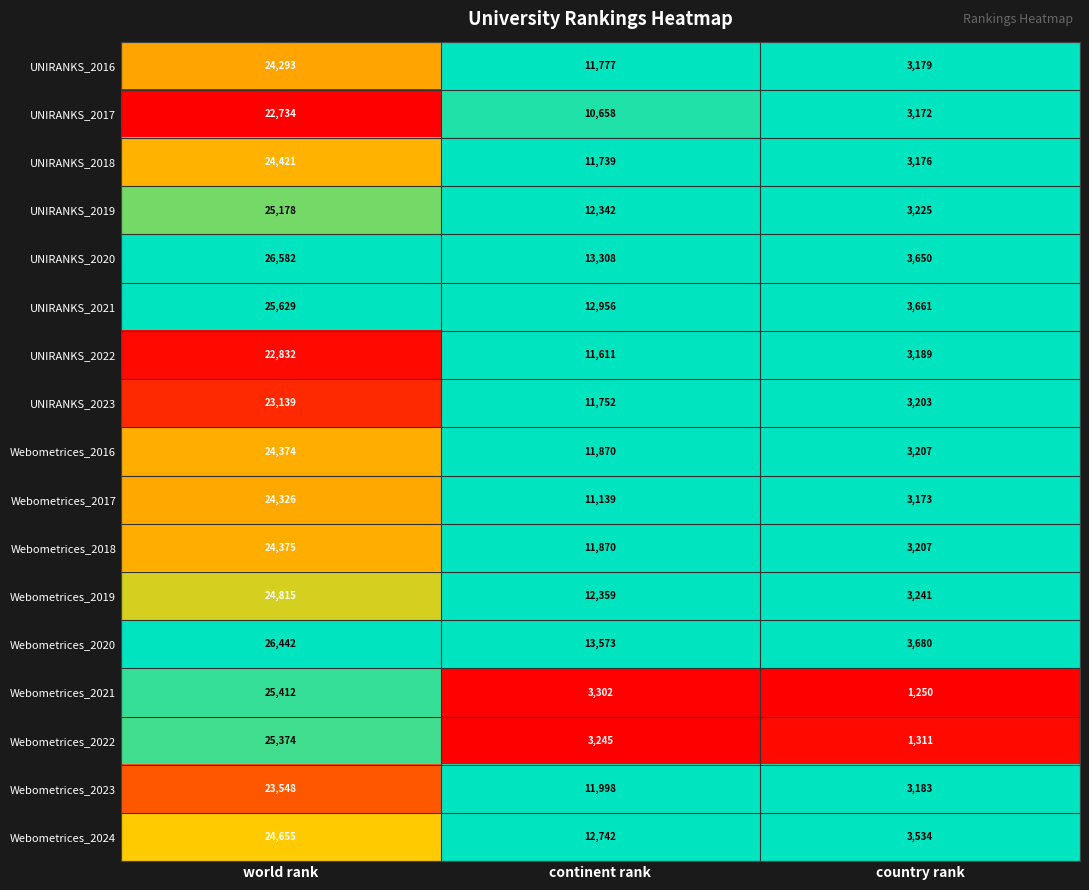

What is the difference between the highest and lowest values at world rank?

3848